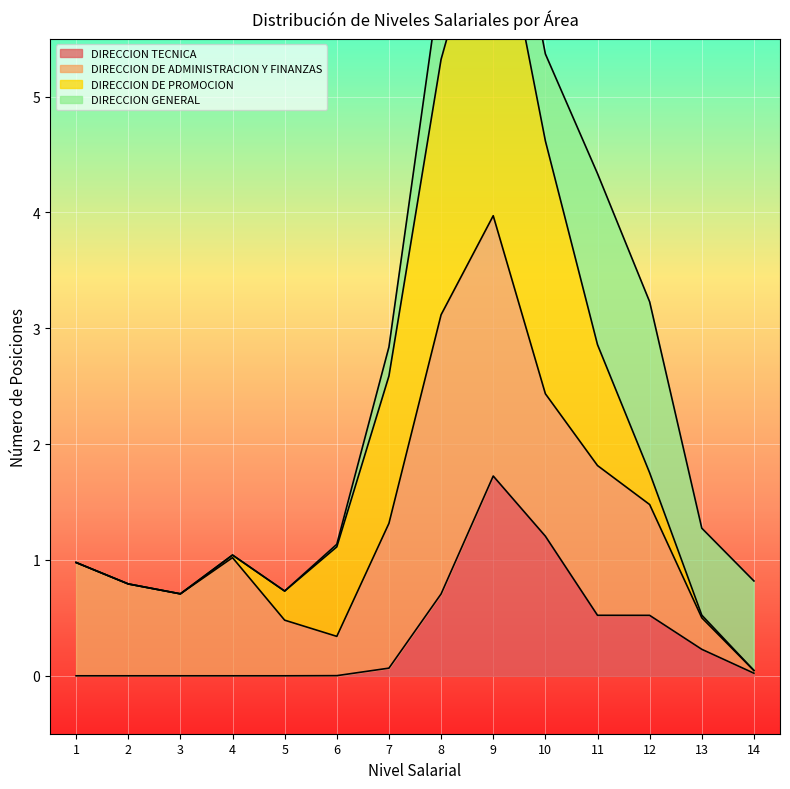

True or false: DIRECCION DE PROMOCION and DIRECCION TECNICA cross at least once.

False